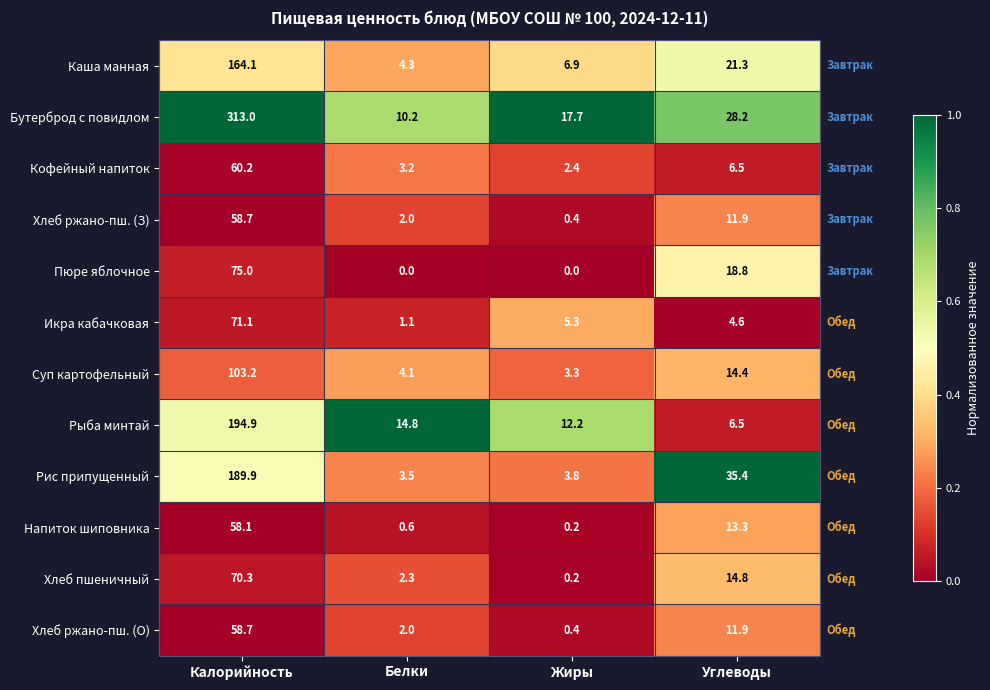

What is the average value of the Рыба минтай series?

57.1